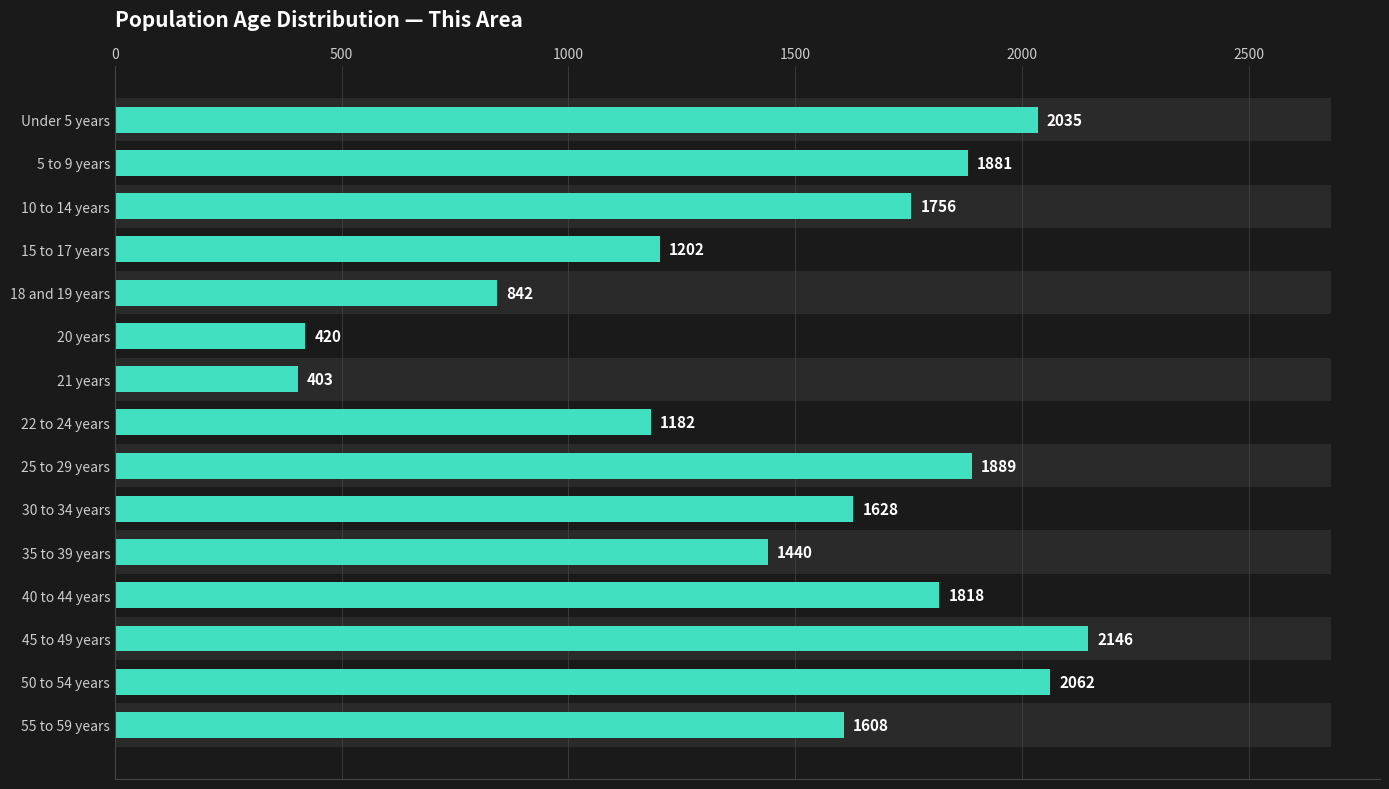

How many data points are less than 1628?

7